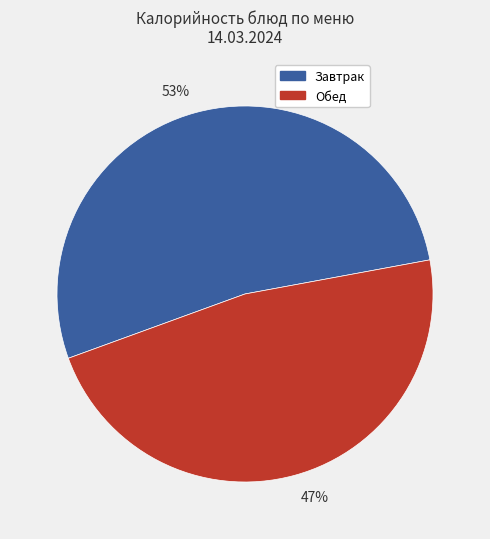

Which category has the biggest portion of the pie?

53%